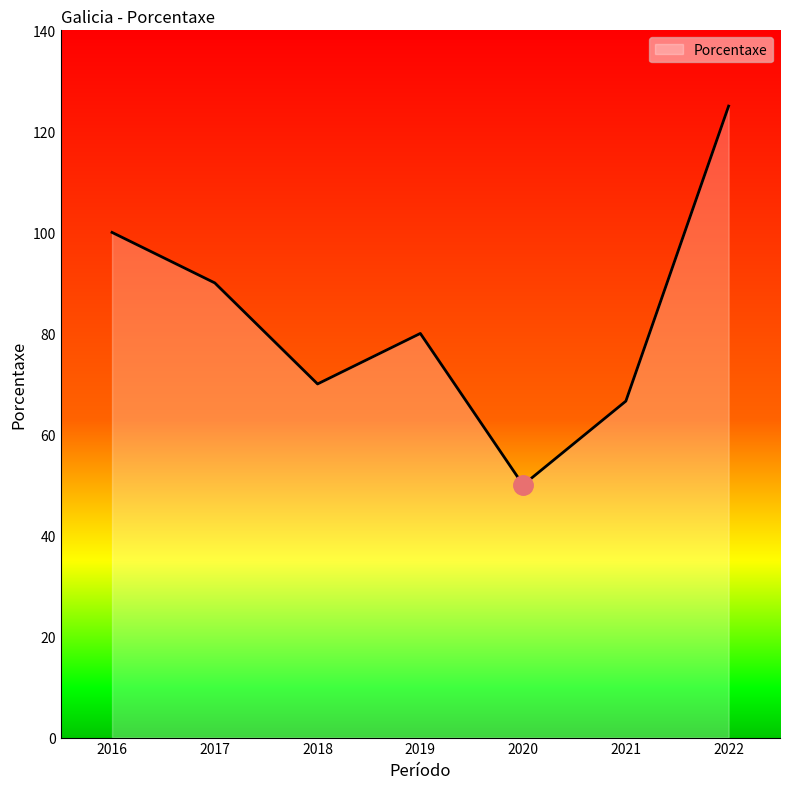

Rank the categories by value from highest to lowest.

2022, 2016, 2017, 2019, 2018, 2021, 2020